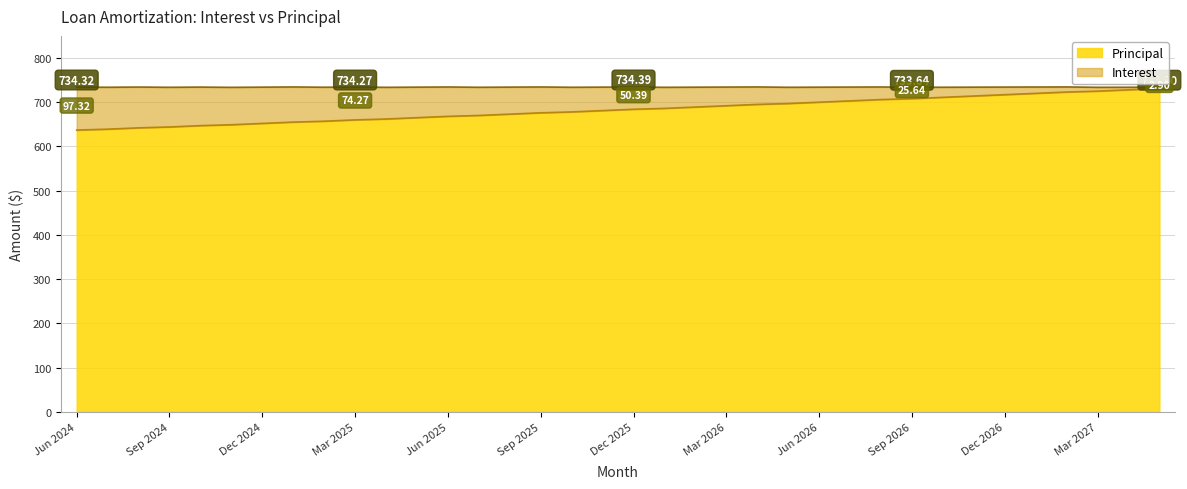

List the labels in order of value, largest first.

May 2027, Apr 2027, Mar 2027, Feb 2027, Jan 2027, Dec 2026, Nov 2026, Oct 2026, Sep 2026, Aug 2026, Jul 2026, Jun 2026, May 2026, Apr 2026, Mar 2026, Feb 2026, Jan 2026, Dec 2025, Nov 2025, Oct 2025, Sep 2025, Aug 2025, Jul 2025, Jun 2025, May 2025, Apr 2025, Mar 2025, Feb 2025, Jan 2025, Dec 2024, Nov 2024, Oct 2024, Sep 2024, Aug 2024, Jul 2024, Jun 2024